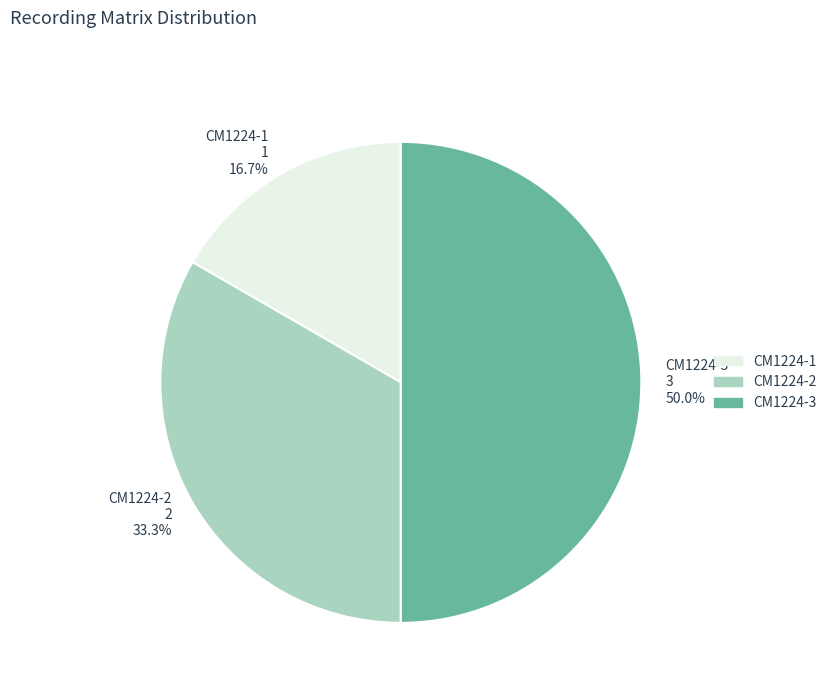

What is the smallest slice in the pie chart?

CM1224-1